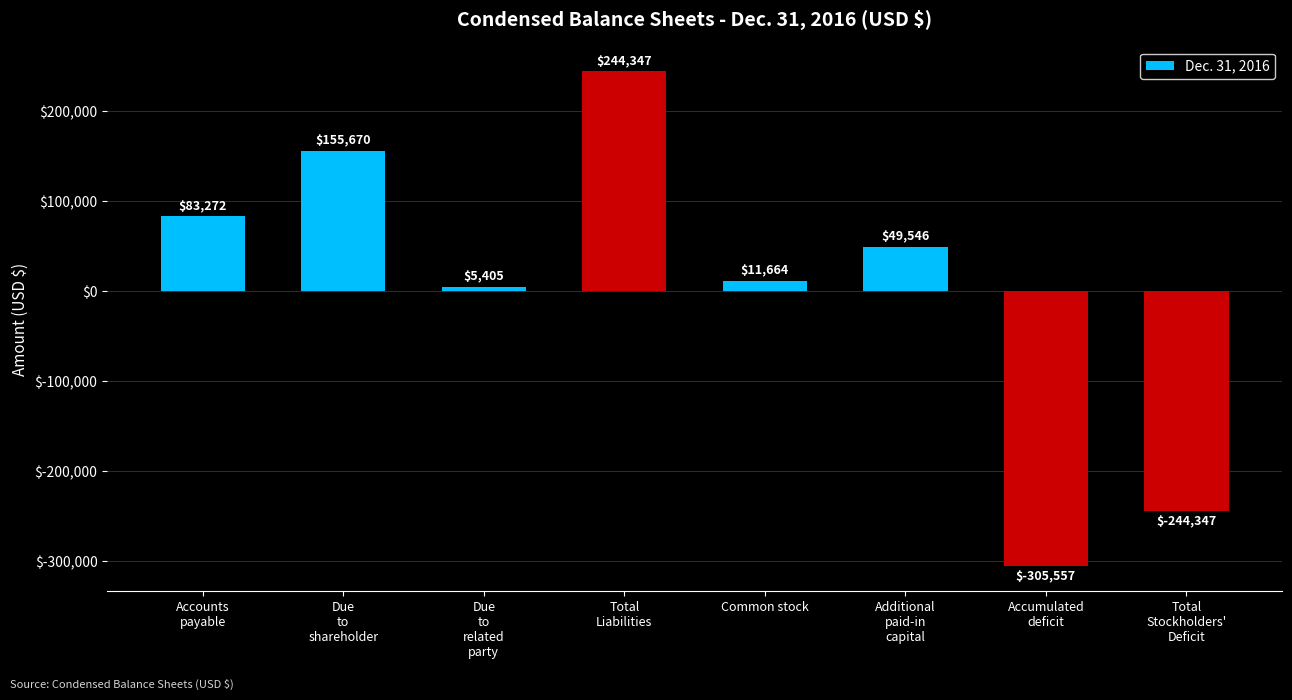

Reading right to left, transcribe all the data shown in this chart.

Total
Stockholders'
Deficit=-244347	Accumulated
deficit=-305557	Additional
paid-in
capital=49546	Common stock=11664	Total
Liabilities=244347	Due
to
related
party=5405	Due
to
shareholder=155670	Accounts
payable=83272